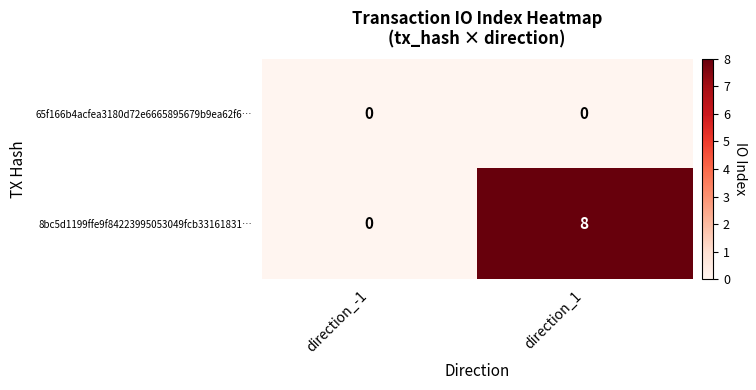

What is the difference between the 8bc5d1199ffe9f84223995053049fcb33161831… values at direction_-1 and direction_1?

8